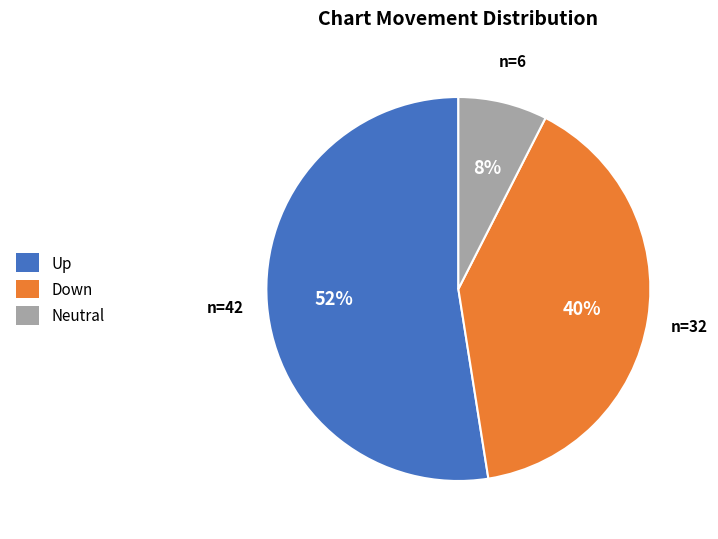

To the nearest percent, what percentage of the pie is Neutral?

8%